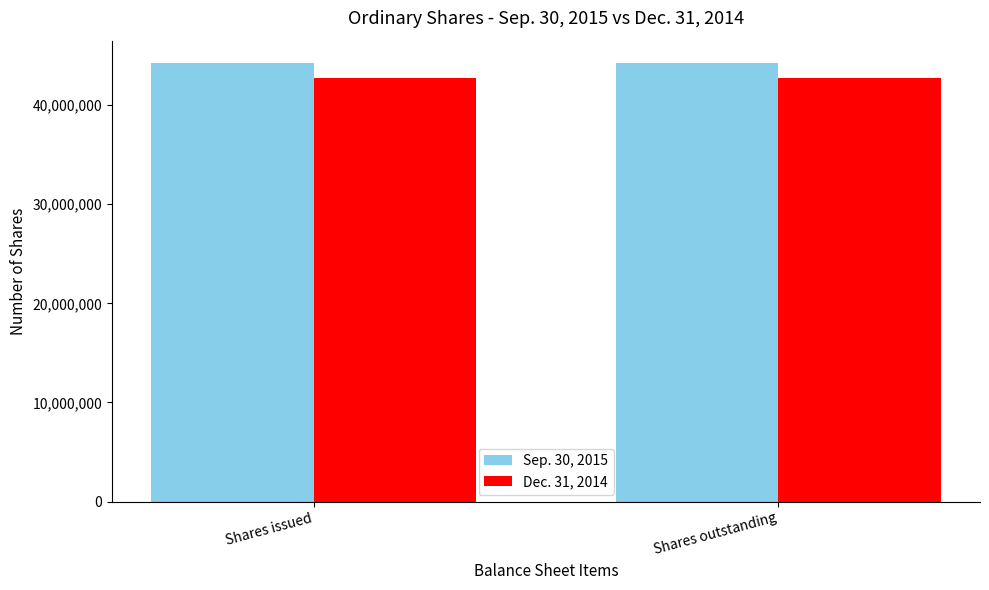

What is the sum of all Sep. 30, 2015 values?

88583294